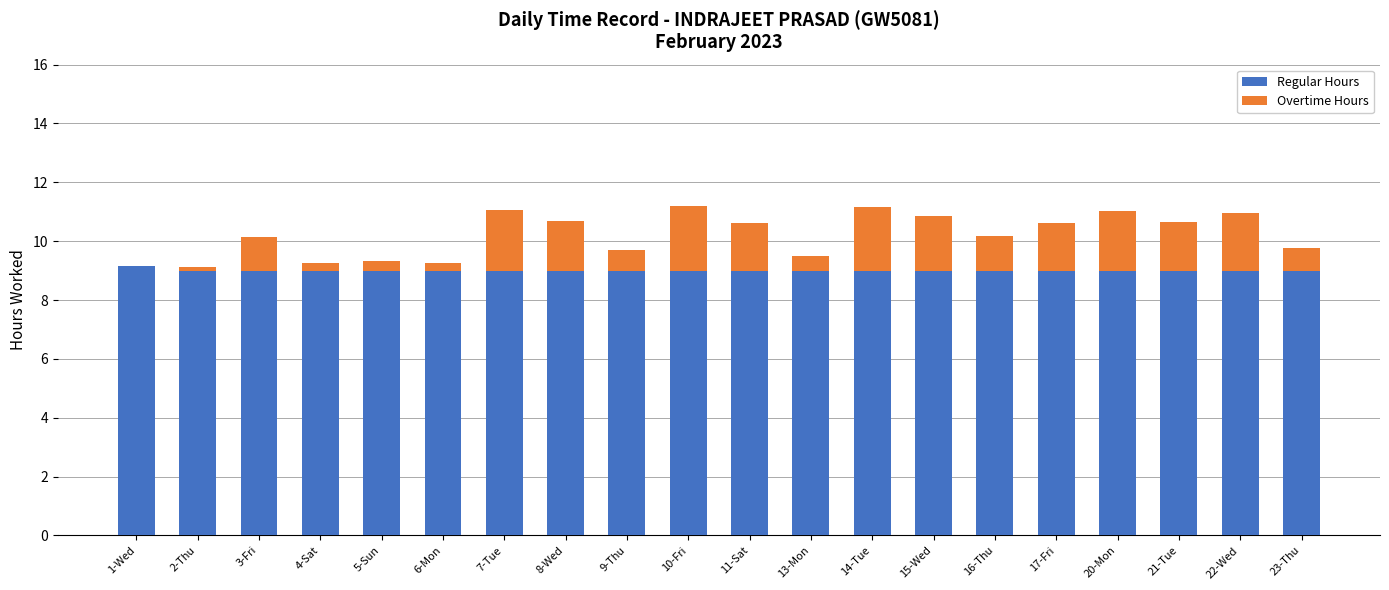

How many series are shown in this chart?

2